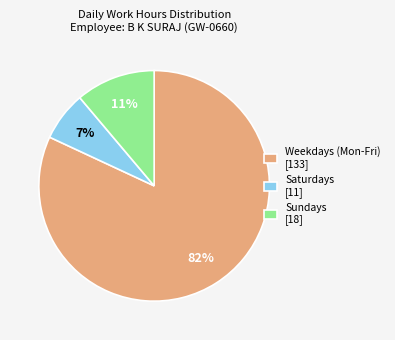

What is the smallest slice in the pie chart?

Saturdays [11]